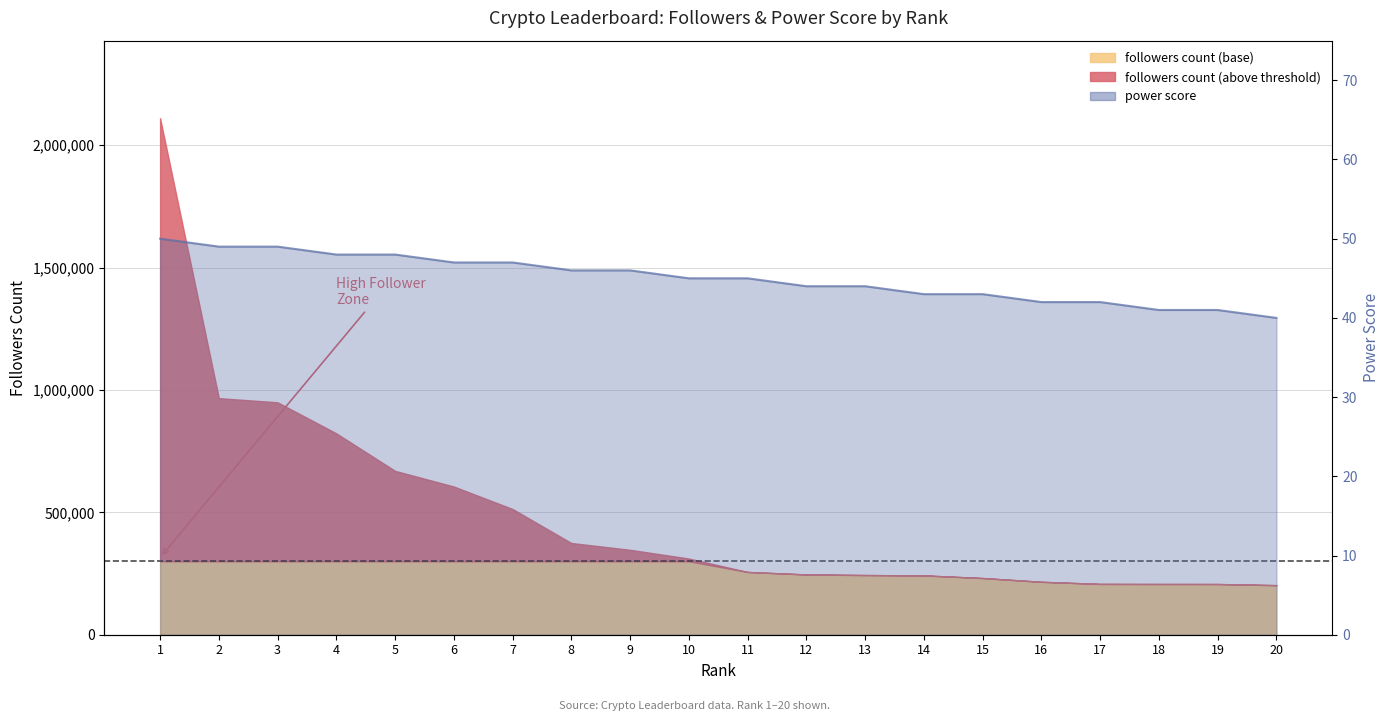

What is the change in value from 10 to 19?

-4